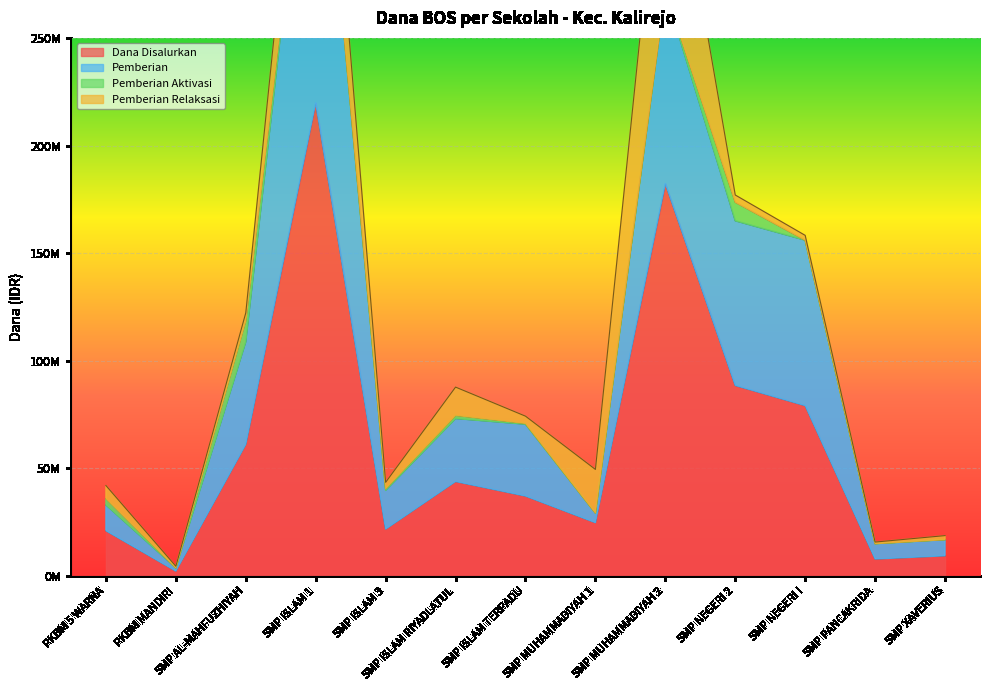

What is the smallest value displayed?

2250000